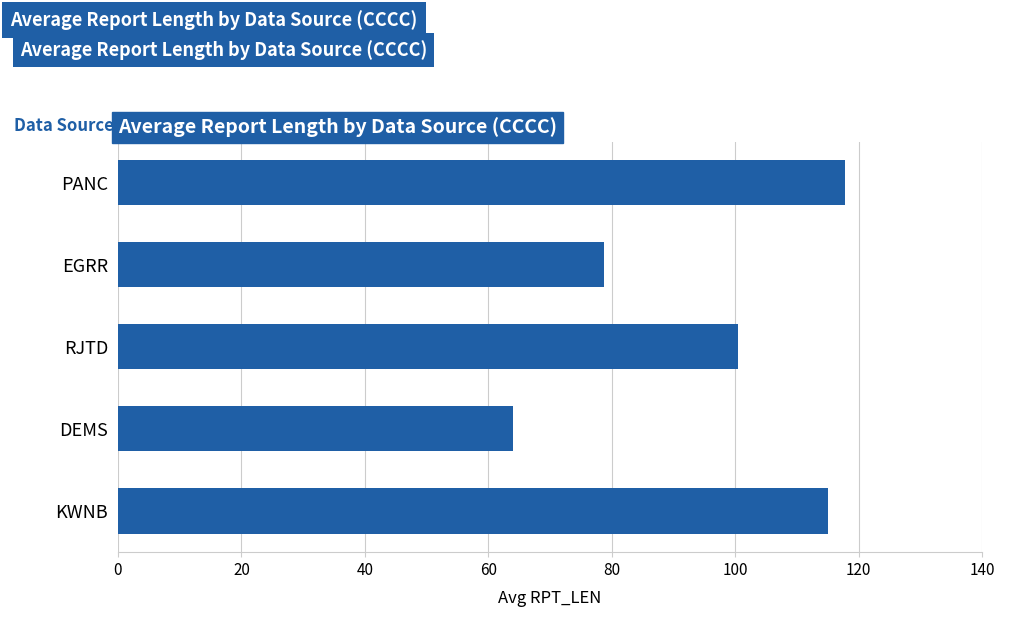

What is the difference between the second highest and minimum values?

51.0